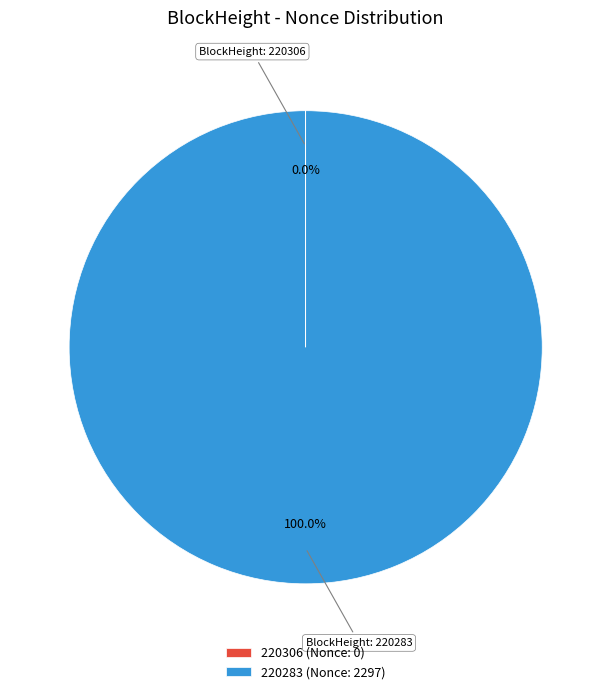

Does 220283 (Nonce: 2297) represent more than half of the total?

Yes